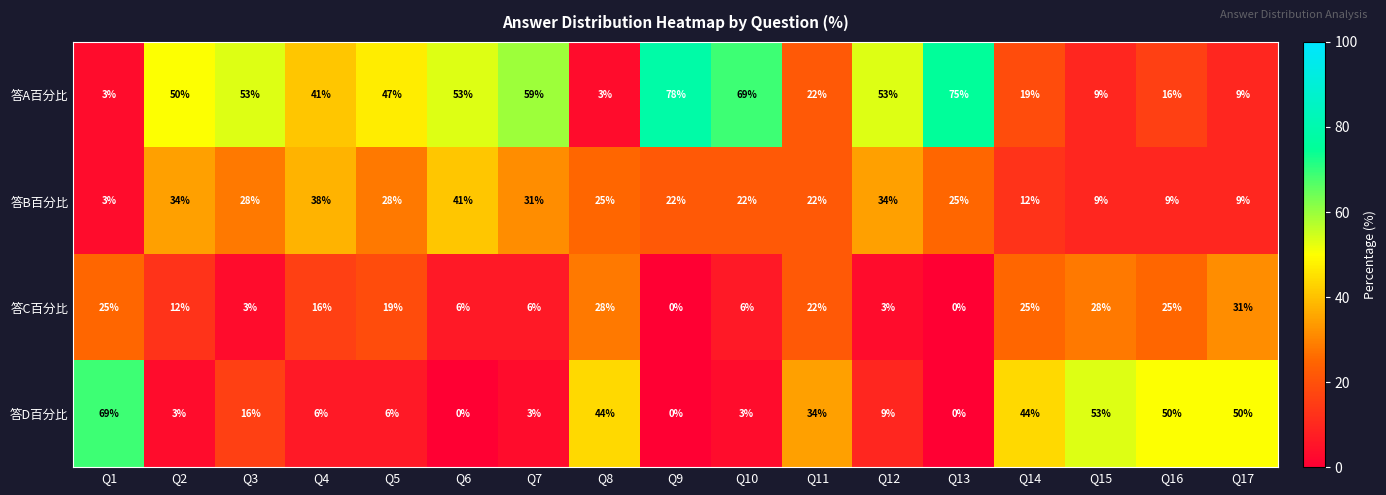

What is the greatest value displayed?

78